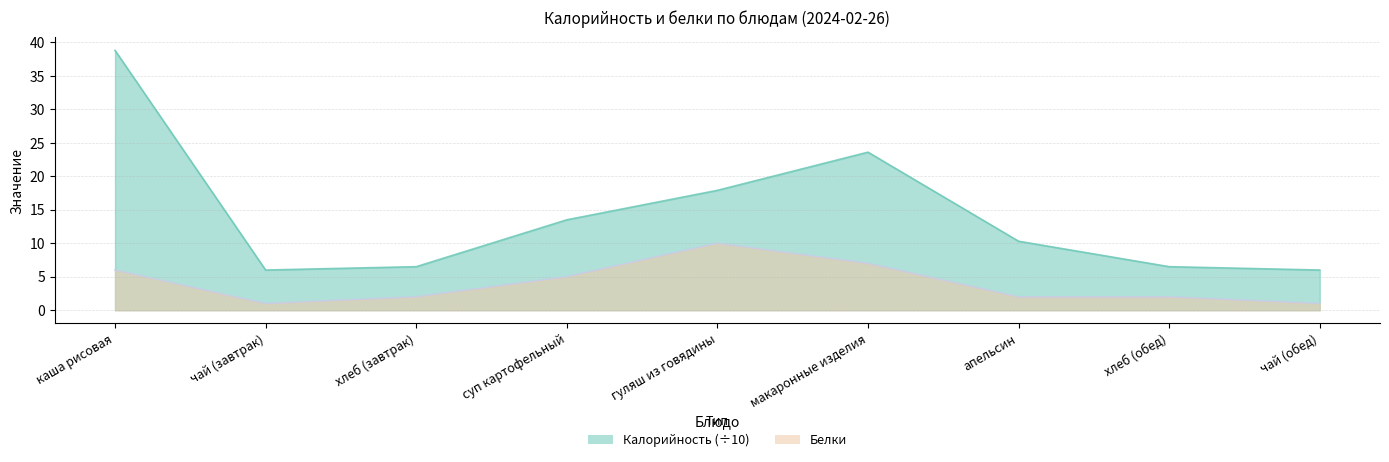

What is the label of the 2nd point from the left?

чай (завтрак)